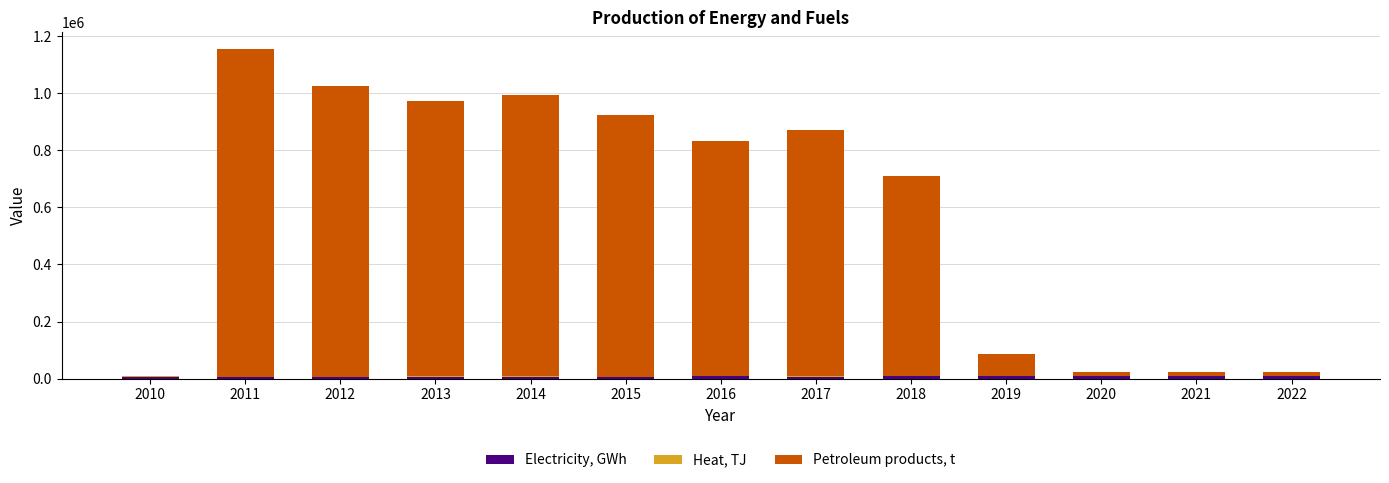

At which category is the sum across all series the highest?

2011